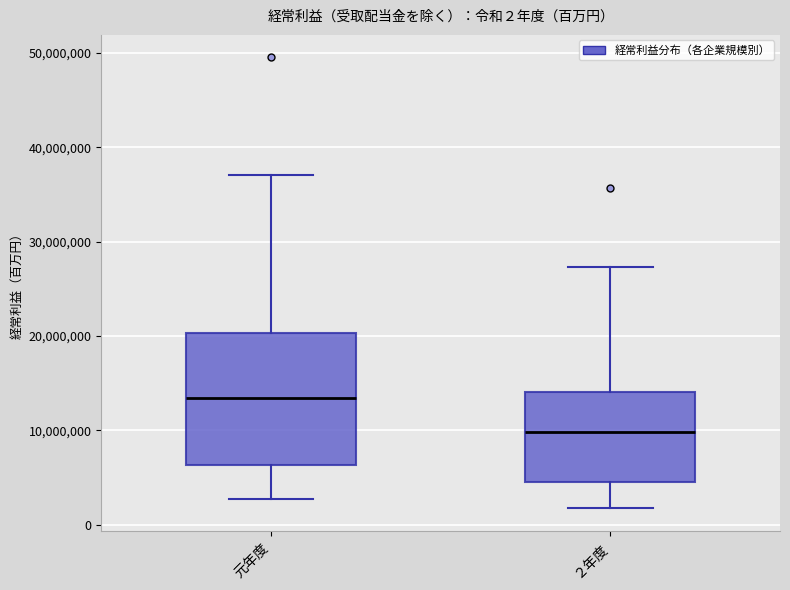

Which box has the lowest median line?

２年度